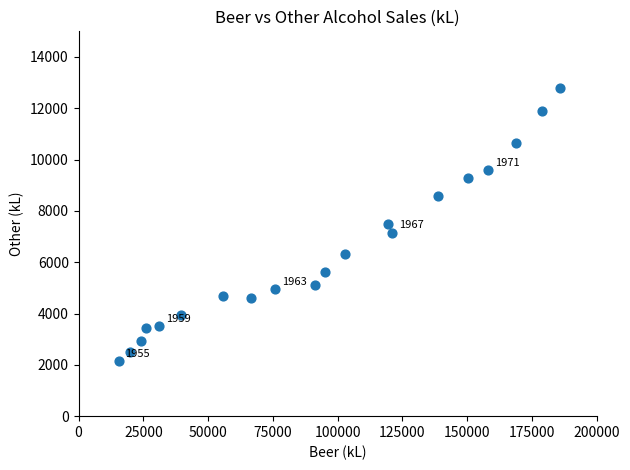

What is the range of Y values (max minus min)?

10642